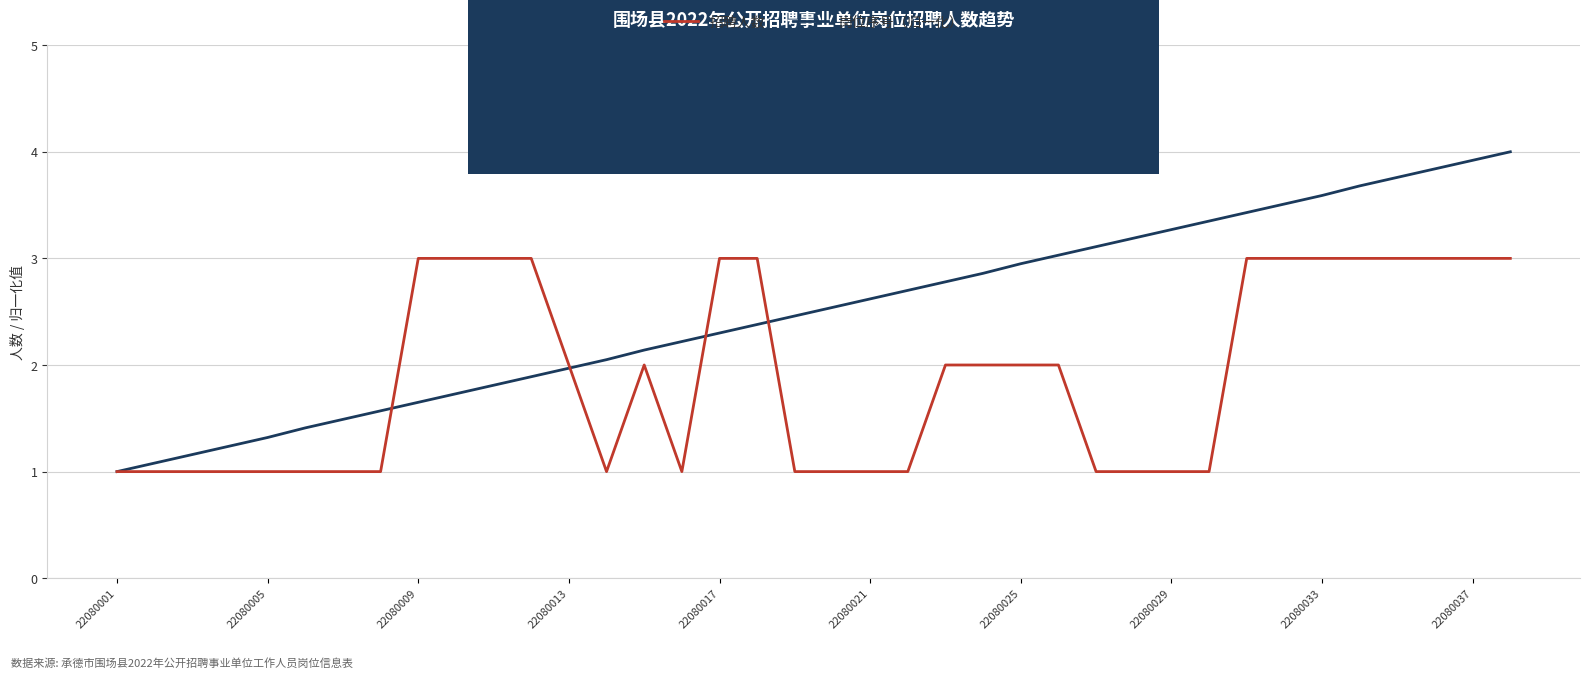

List the series in order of their peak value, lowest first.

招聘人数, 岗位序号（归一化）